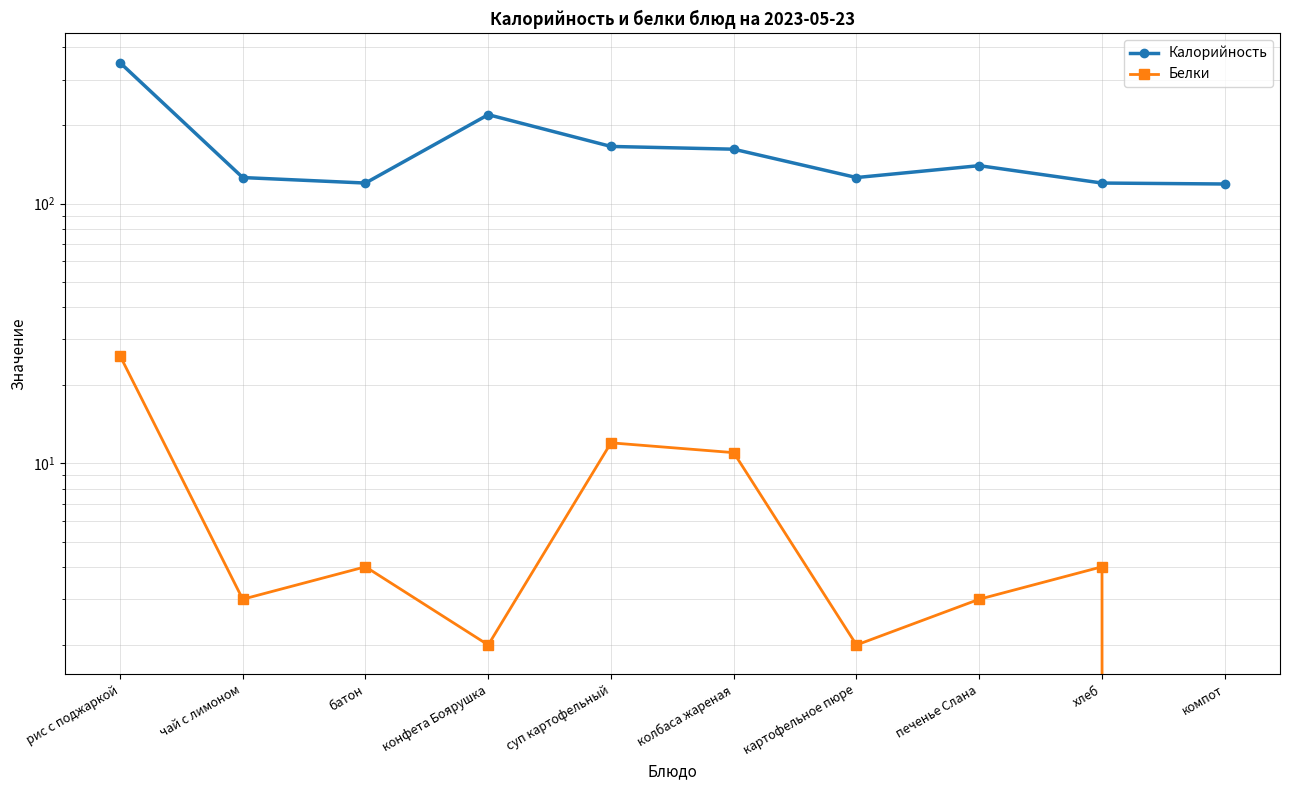

The Калорийность series shows 140 at печенье Слана. True or false?

True